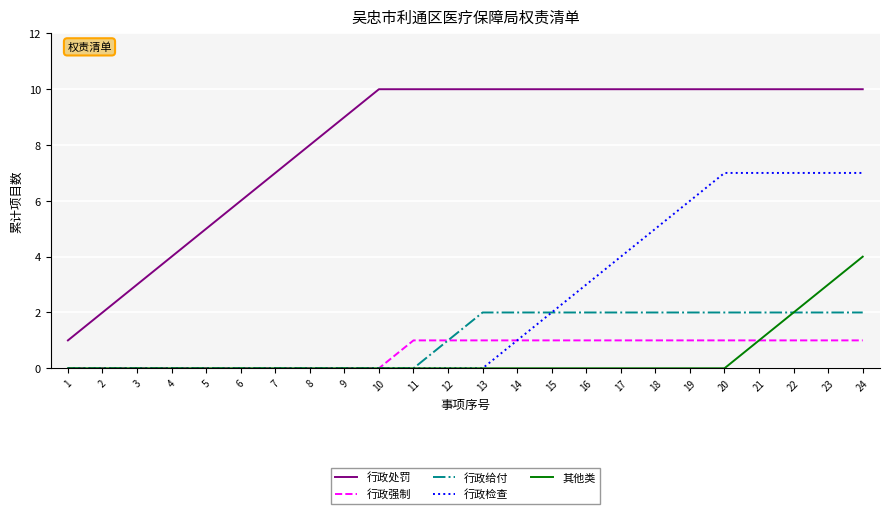

True or false: 行政给付 and 行政处罚 intersect in this chart.

False